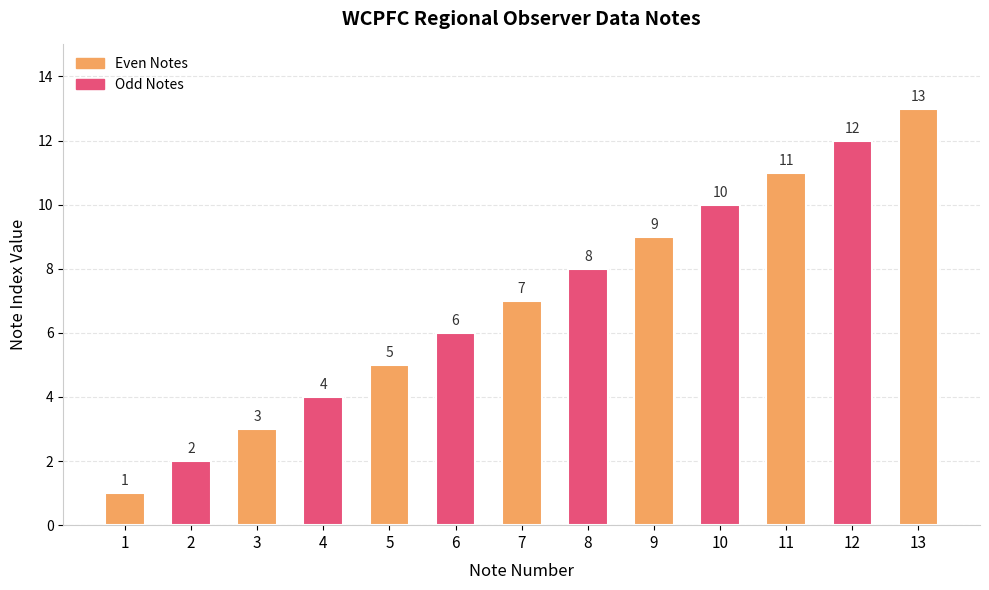

Reading left to right, list all the values displayed in this chart.

1	2	3	4	5	6	7	8	9	10	11	12	13